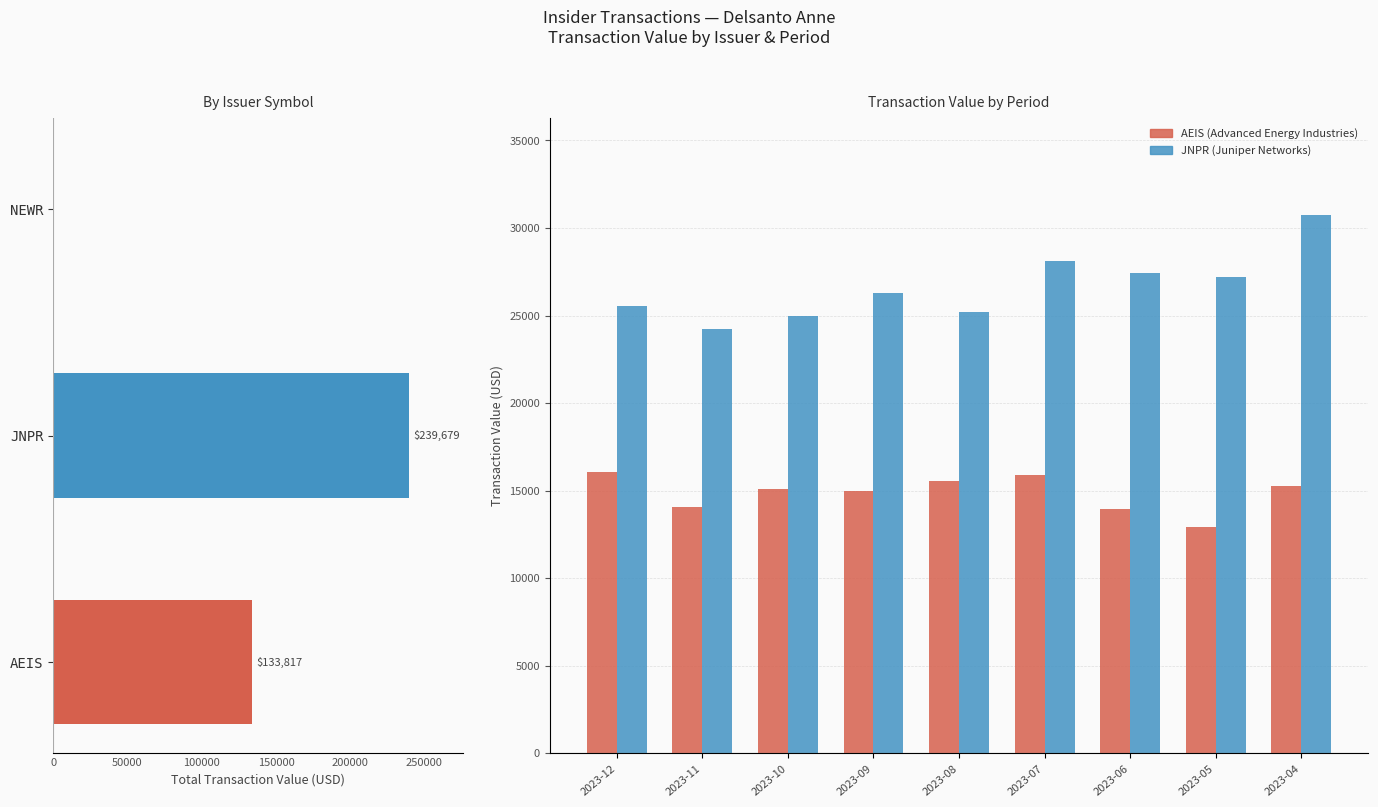

What is the spread (max minus min) of values at 2023-08?

9635